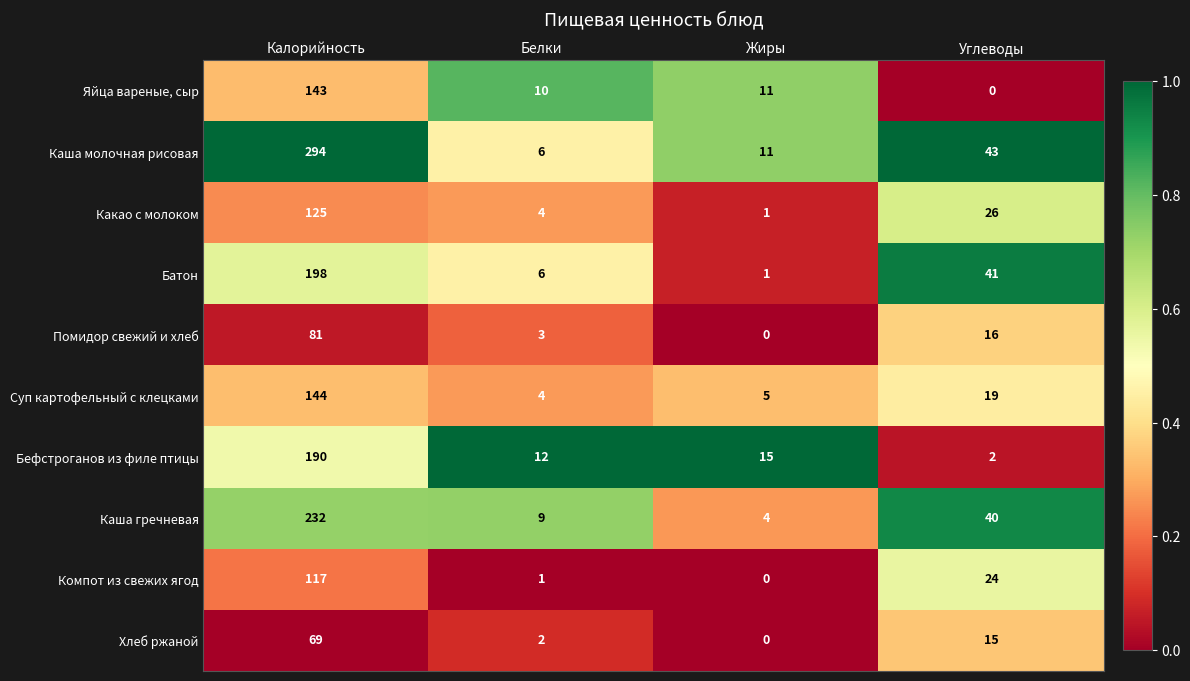

At Калорийность, list the series in order from smallest to largest.

Хлеб ржаной, Помидор свежий и хлеб, Компот из свежих ягод, Какао с молоком, Яйца вареные, сыр, Суп картофельный с клецками, Бефстроганов из филе птицы, Батон, Каша гречневая, Каша молочная рисовая